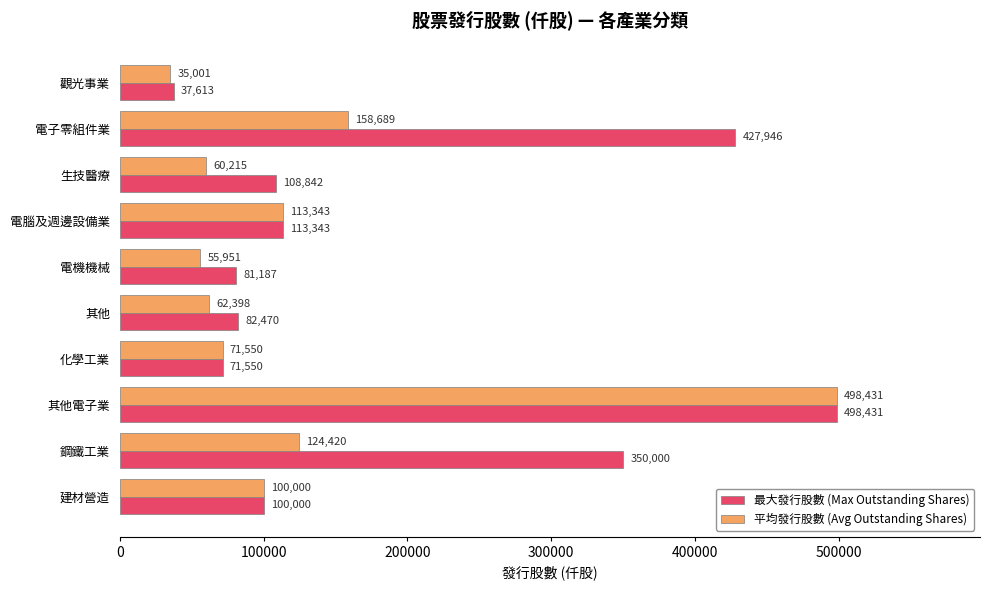

Rank the series by their average value, from highest to lowest.

最大發行股數 (Max Outstanding Shares), 平均發行股數 (Avg Outstanding Shares)